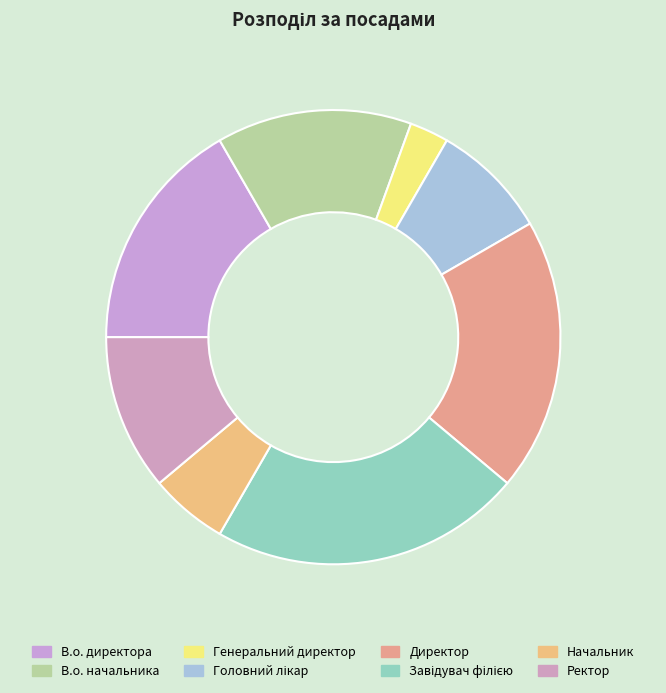

To the nearest percent, what is the difference between the Начальник and Директор slice percentages?

14%